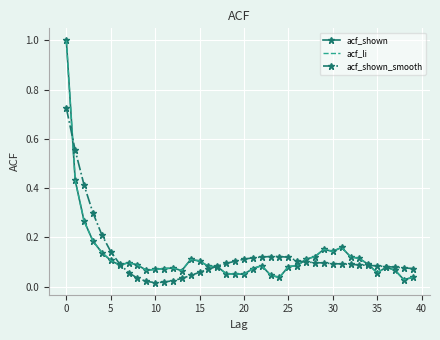

What is the value of the acf_shown point at the 5th from the left?

0.1